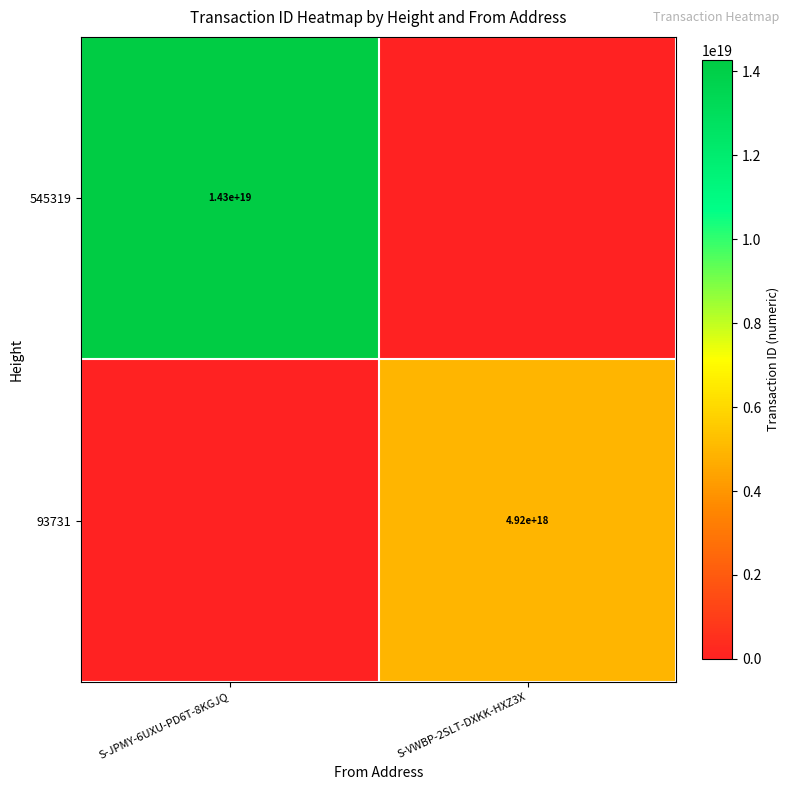

The 93731 series shows 4920000000000000000 at S-VWBP-2SLT-DXKK-HXZ3X. True or false?

True